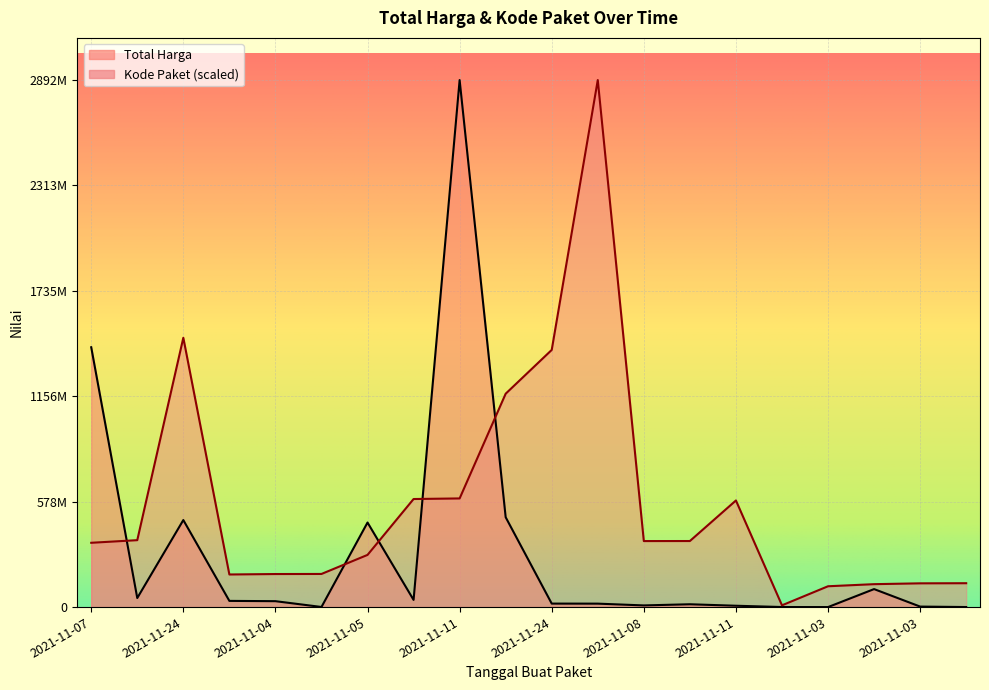

True or false: Kode Paket and Total Harga intersect in this chart.

True